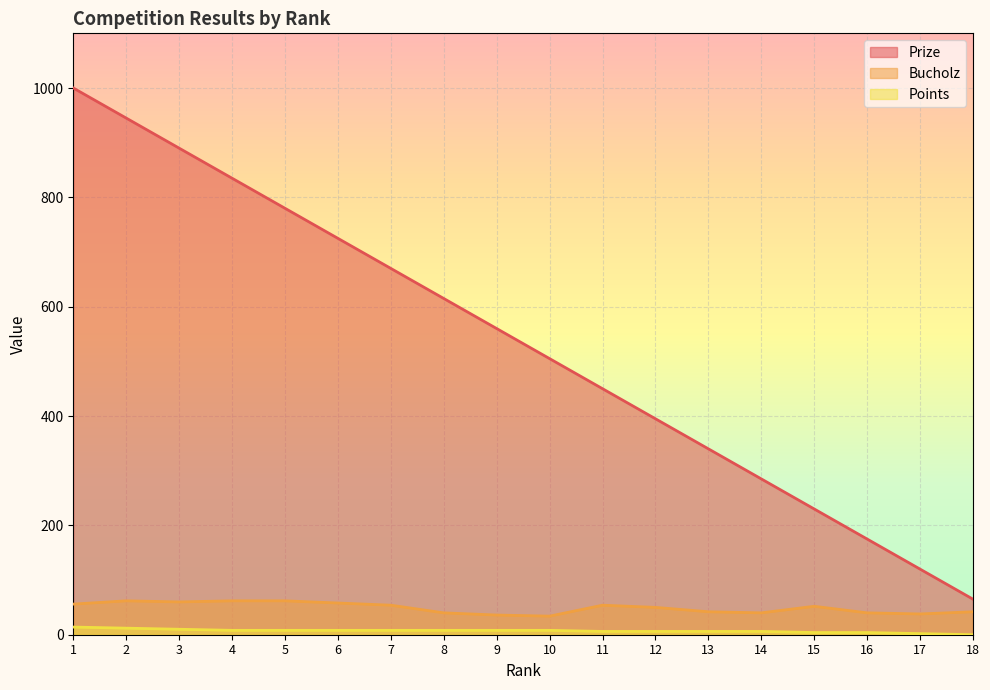

What is the maximum value shown in the chart?

1000